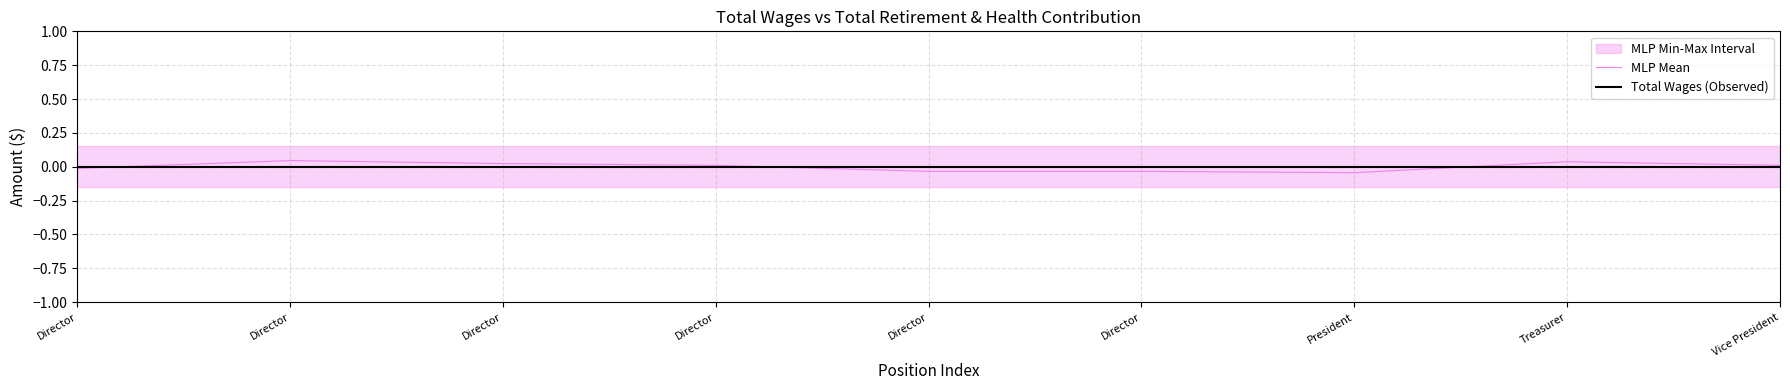

Is it true that MLP Mean equals -0.0 at President?

True